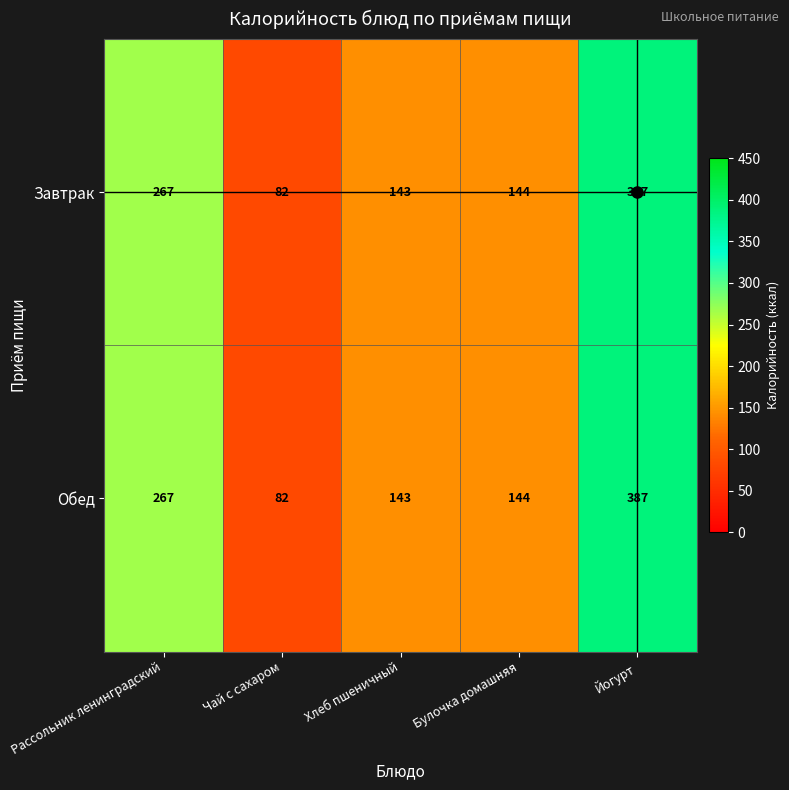

The Завтрак series shows 82 at Чай с сахаром. True or false?

True